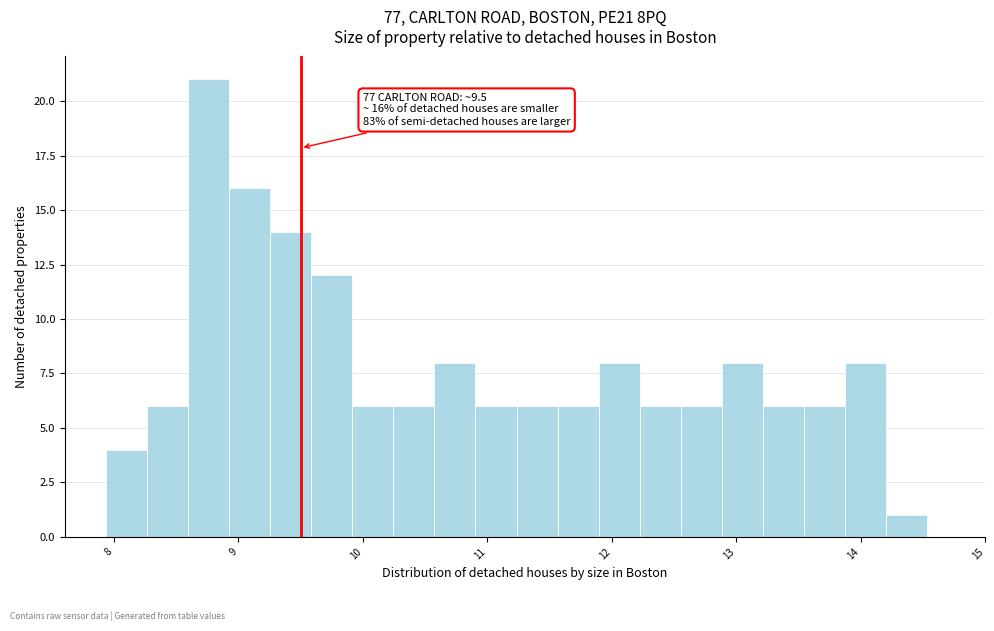

Around what value on the x-axis is the tallest bar? Give the approximate position of its centre, as read against the axis.

8.8